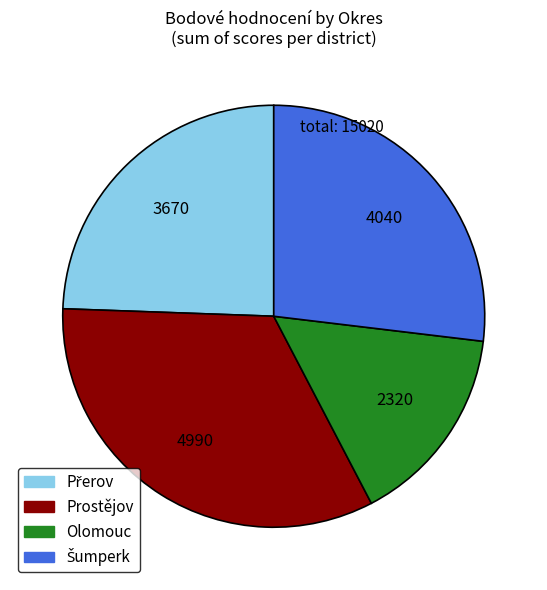

Does any single category account for the majority?

No